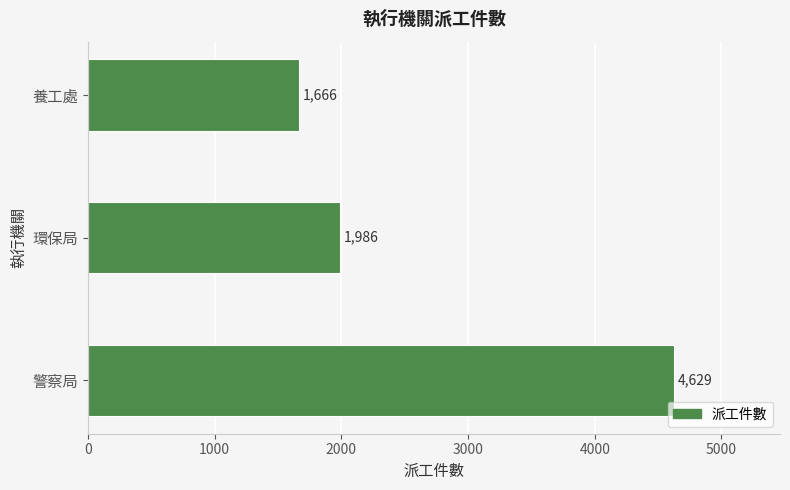

What is the sum of all values?

8281